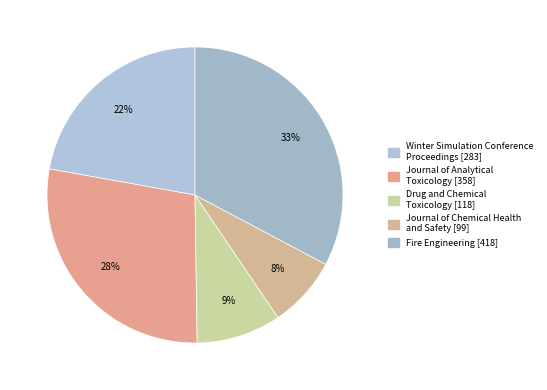

What percentage is the Journal of Analytical Toxicology slice, to the nearest percent?

28%